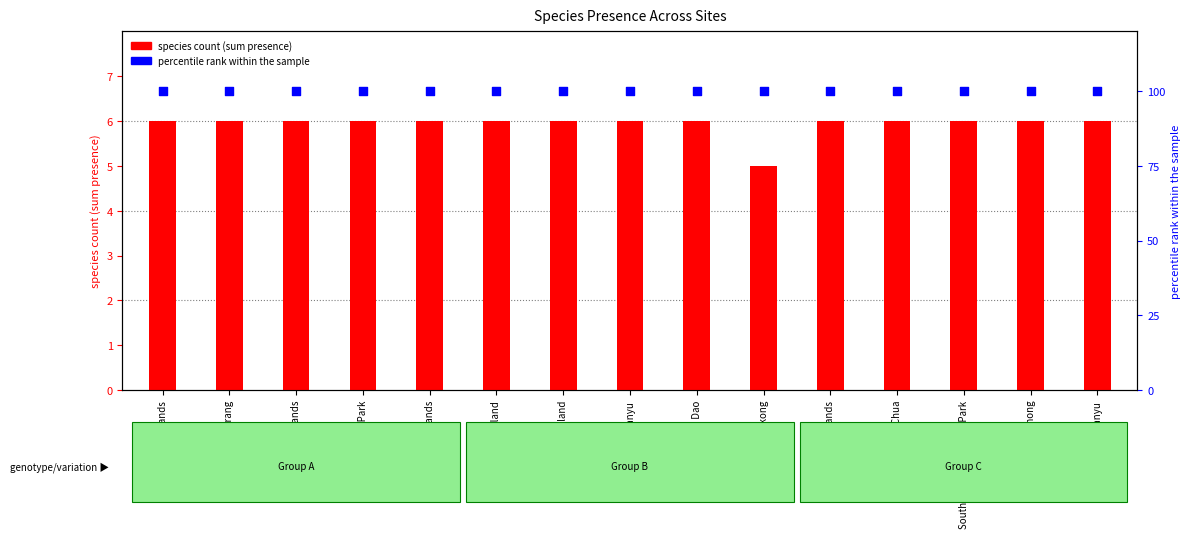

What is the total value across all series at Hainan island?

106